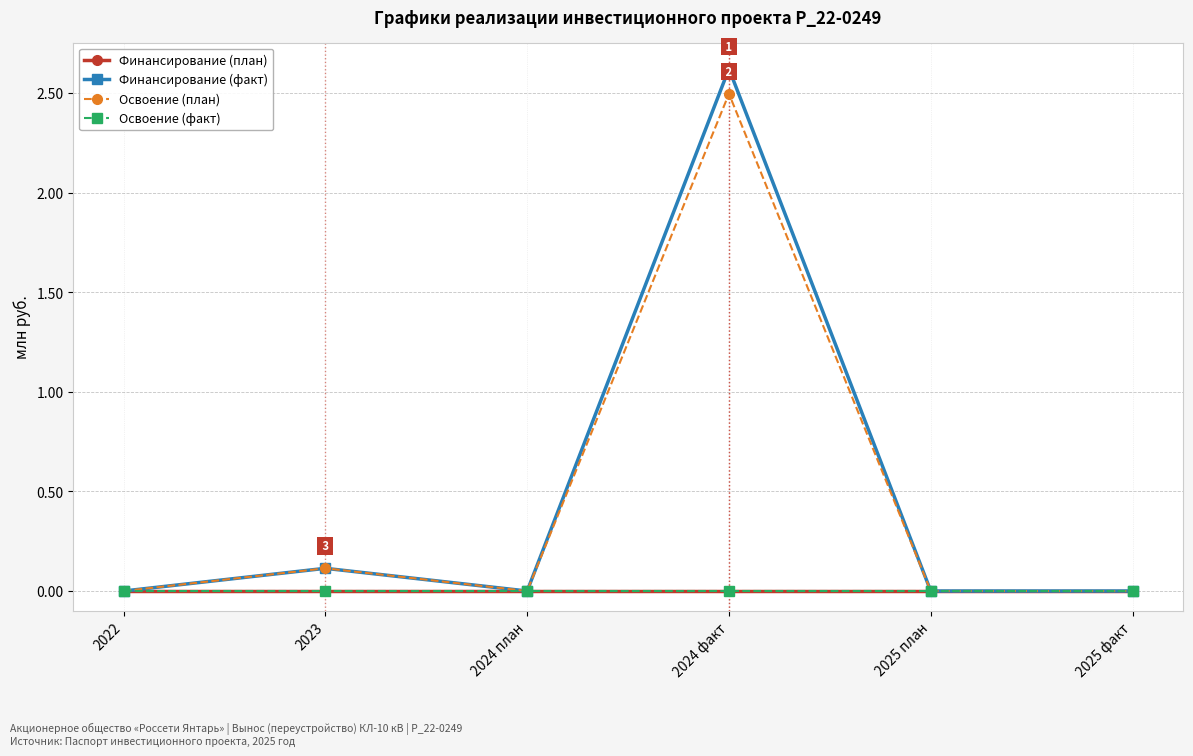

The value of Финансирование (факт) at 2024 факт is 1.8. True or false?

False